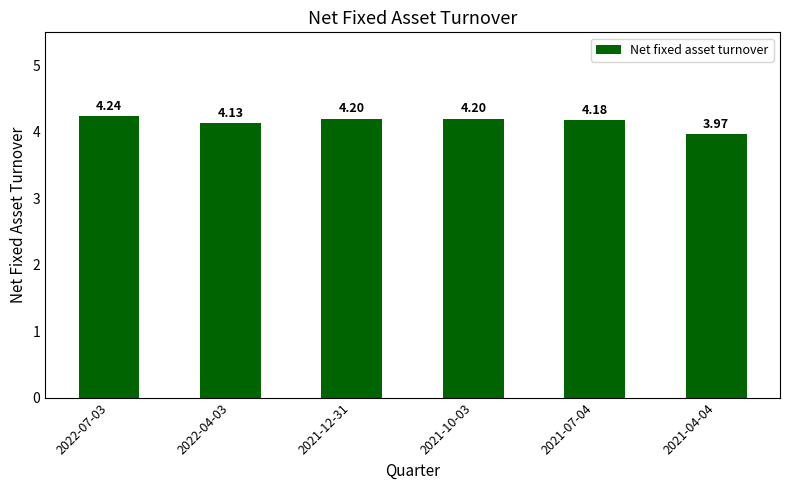

Are the bars grouped side by side (vs. stacked)?

No